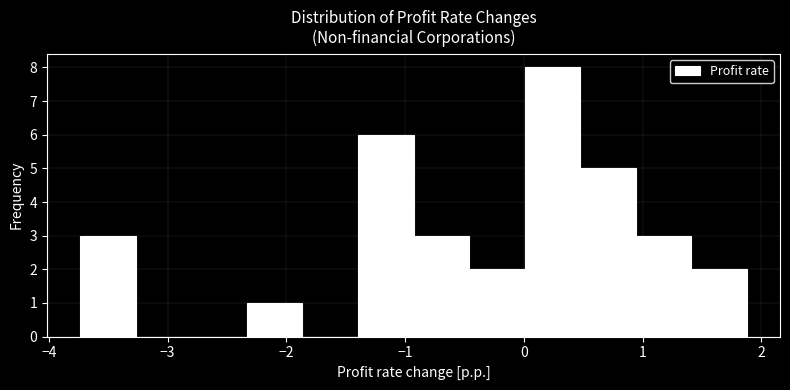

Reading left to right, transcribe this chart: for each bar, give the range it covers on the x-axis and its height. Neither the bar edges nor the heights are printed on the chart, so give them approximately, as read against the axes.

-3.7 to -3.3: 3
-3.3 to -2.8: 0
-2.8 to -2.3: 0
-2.3 to -1.9: 1
-1.9 to -1.4: 0
-1.4 to -0.9: 6
-0.9 to -0.5: 3
-0.5 to 0.0: 2
0.0 to 0.5: 8
0.5 to 0.9: 5
0.9 to 1.4: 3
1.4 to 1.9: 2